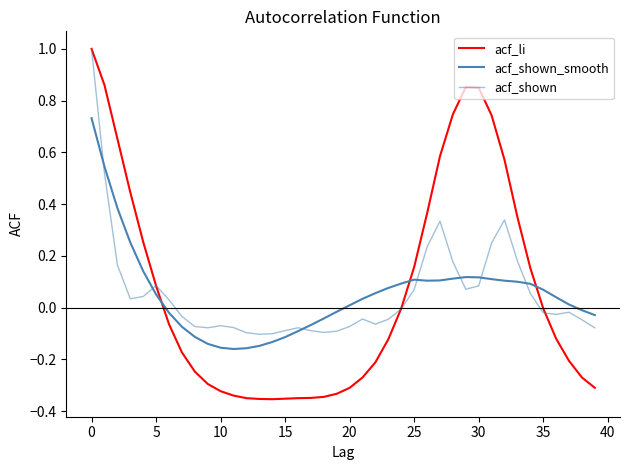

True or false: acf_shown_smooth and acf_li intersect in this chart.

True